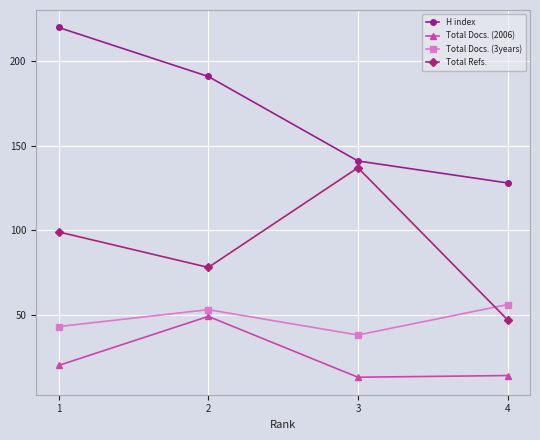

True or false: Total Docs. (3years) has a value of 26 at 3.

False